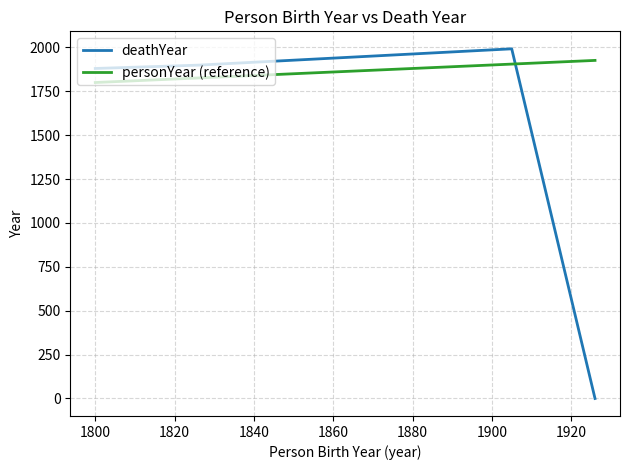

At how many categories does at least one series exceed 825?

4